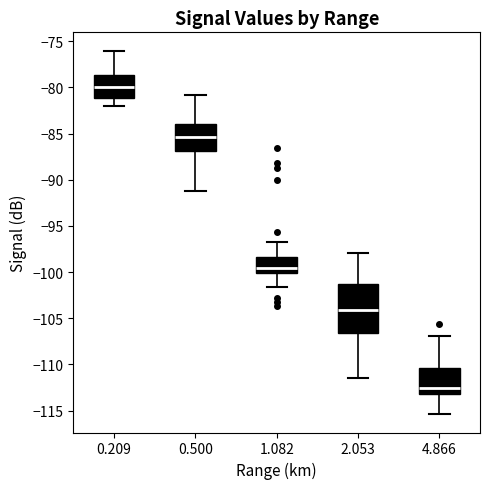

Reading left to right, transcribe this box plot: for each box, give where its median line is, the range the box spans, and where its two whiskers end, as read against the y-axis. The values are not printed on the chart, so give them approximately, as read against the axis.

0.209: median -80.0, box -81.0 to -78.5, whiskers -82.0 to -76.0
0.500: median -85.5, box -87.0 to -84.0, whiskers -91.0 to -81.0
1.082: median -99.5, box -100.0 to -98.5, whiskers -101.5 to -96.5
2.053: median -104.0, box -106.5 to -101.5, whiskers -111.5 to -98.0
4.866: median -112.5, box -113.0 to -110.5, whiskers -115.5 to -107.0